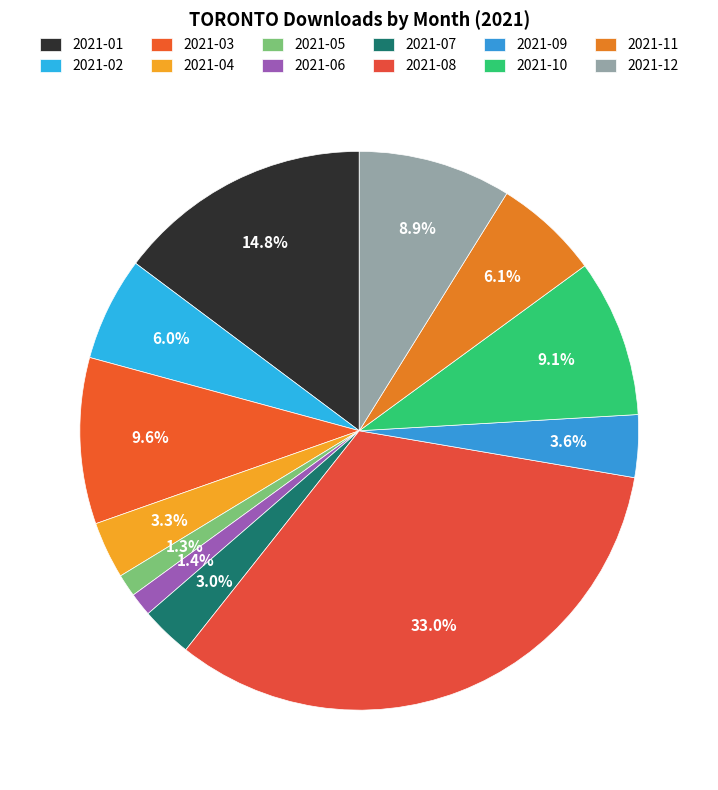

What is the ratio of the value at 2021-02 to the value at 2021-09?

1.7